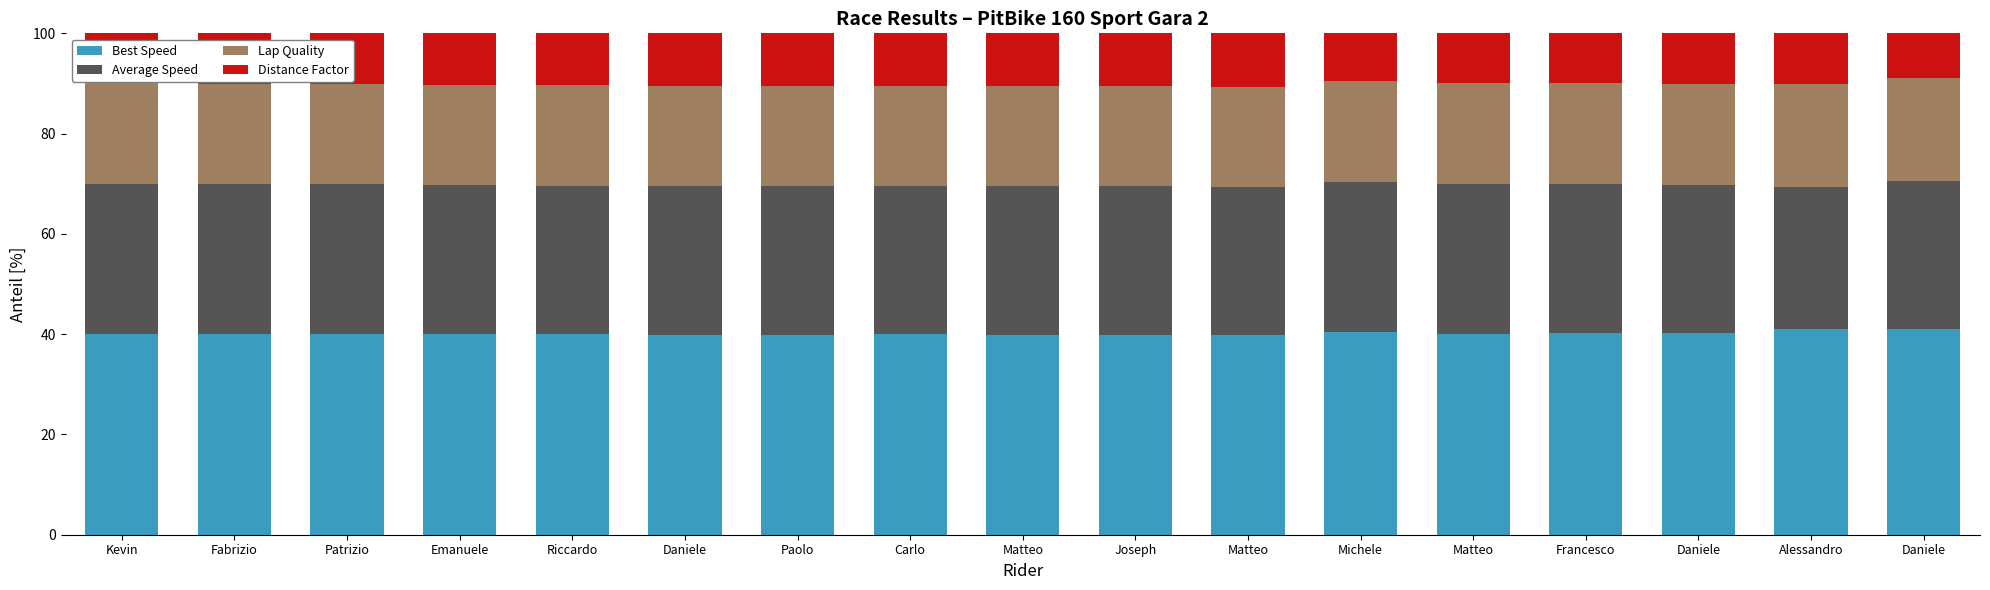

List the labels in order of Distance Factor value, smallest first.

Daniele, Michele, Francesco, Matteo, Kevin, Daniele, Alessandro, Patrizio, Fabrizio, Emanuele, Riccardo, Daniele, Carlo, Paolo, Matteo, Joseph, Matteo